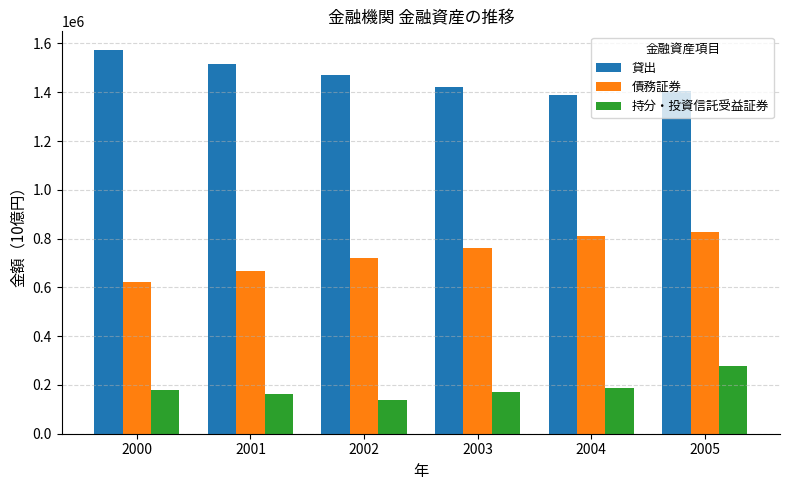

What is the difference between the 貸出 values at 2000 and 2003?

148048.2